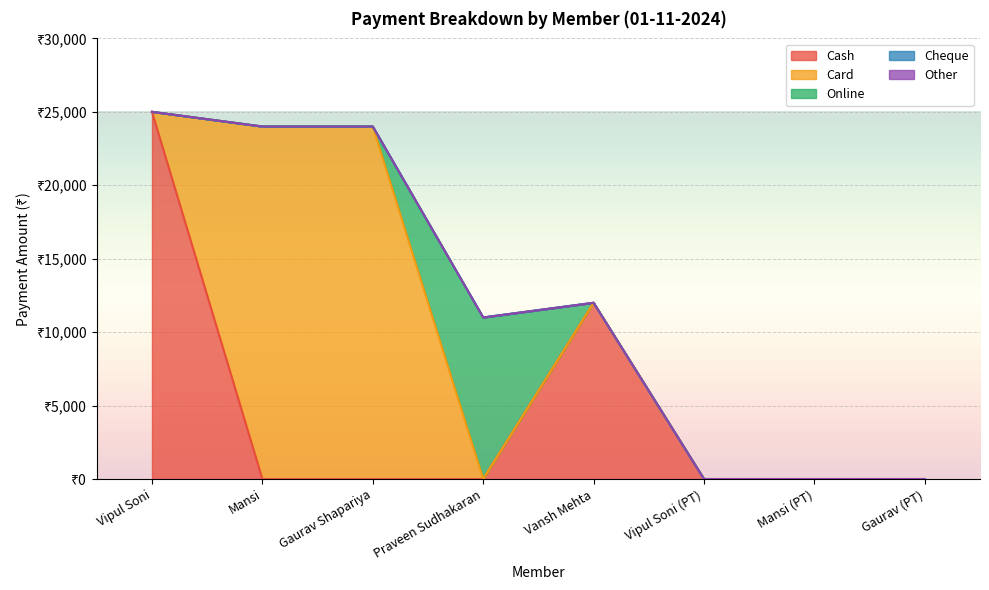

Between Gaurav Shapariya and Praveen Sudhakaran, which series saw the biggest shift?

Card